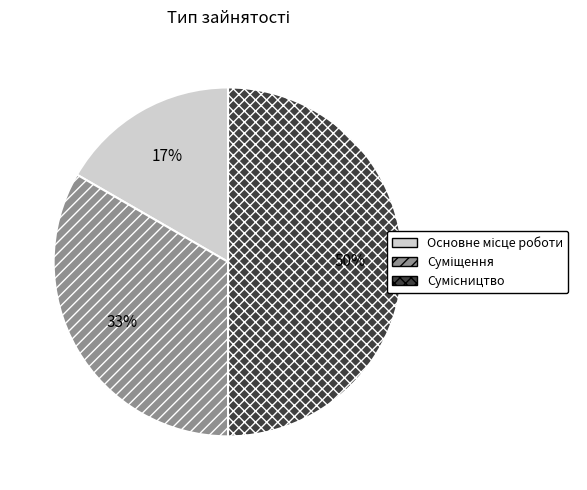

To the nearest percent, what is the difference between the largest and smallest slice percentages?

33%